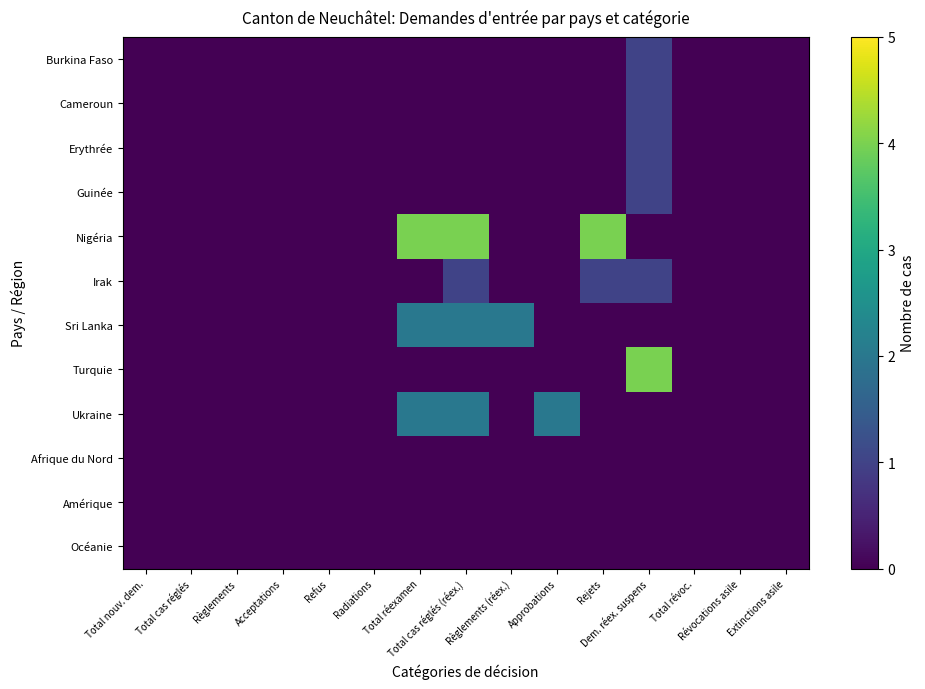

Reading right to left, extract all data points from this chart.

Burkina Faso: Extinctions asile=0	Révocations asile=0	Total révoc.=0	Dem. réex. suspens=1	Rejets=0	Approbations=0	Règlements (réex.)=0	Total cas réglés (réex.)=0	Total réexamen=0	Radiations=0	Refus=0	Acceptations=0	Règlements=0	Total cas réglés=0	Total nouv. dem.=0
Cameroun: Extinctions asile=0	Révocations asile=0	Total révoc.=0	Dem. réex. suspens=1	Rejets=0	Approbations=0	Règlements (réex.)=0	Total cas réglés (réex.)=0	Total réexamen=0	Radiations=0	Refus=0	Acceptations=0	Règlements=0	Total cas réglés=0	Total nouv. dem.=0
Erythrée: Extinctions asile=0	Révocations asile=0	Total révoc.=0	Dem. réex. suspens=1	Rejets=0	Approbations=0	Règlements (réex.)=0	Total cas réglés (réex.)=0	Total réexamen=0	Radiations=0	Refus=0	Acceptations=0	Règlements=0	Total cas réglés=0	Total nouv. dem.=0
Guinée: Extinctions asile=0	Révocations asile=0	Total révoc.=0	Dem. réex. suspens=1	Rejets=0	Approbations=0	Règlements (réex.)=0	Total cas réglés (réex.)=0	Total réexamen=0	Radiations=0	Refus=0	Acceptations=0	Règlements=0	Total cas réglés=0	Total nouv. dem.=0
Nigéria: Extinctions asile=0	Révocations asile=0	Total révoc.=0	Dem. réex. suspens=0	Rejets=4	Approbations=0	Règlements (réex.)=0	Total cas réglés (réex.)=4	Total réexamen=4	Radiations=0	Refus=0	Acceptations=0	Règlements=0	Total cas réglés=0	Total nouv. dem.=0
Irak: Extinctions asile=0	Révocations asile=0	Total révoc.=0	Dem. réex. suspens=1	Rejets=1	Approbations=0	Règlements (réex.)=0	Total cas réglés (réex.)=1	Total réexamen=0	Radiations=0	Refus=0	Acceptations=0	Règlements=0	Total cas réglés=0	Total nouv. dem.=0
Sri Lanka: Extinctions asile=0	Révocations asile=0	Total révoc.=0	Dem. réex. suspens=0	Rejets=0	Approbations=0	Règlements (réex.)=2	Total cas réglés (réex.)=2	Total réexamen=2	Radiations=0	Refus=0	Acceptations=0	Règlements=0	Total cas réglés=0	Total nouv. dem.=0
Turquie: Extinctions asile=0	Révocations asile=0	Total révoc.=0	Dem. réex. suspens=4	Rejets=0	Approbations=0	Règlements (réex.)=0	Total cas réglés (réex.)=0	Total réexamen=0	Radiations=0	Refus=0	Acceptations=0	Règlements=0	Total cas réglés=0	Total nouv. dem.=0
Ukraine: Extinctions asile=0	Révocations asile=0	Total révoc.=0	Dem. réex. suspens=0	Rejets=0	Approbations=2	Règlements (réex.)=0	Total cas réglés (réex.)=2	Total réexamen=2	Radiations=0	Refus=0	Acceptations=0	Règlements=0	Total cas réglés=0	Total nouv. dem.=0
Afrique du Nord: Extinctions asile=0	Révocations asile=0	Total révoc.=0	Dem. réex. suspens=0	Rejets=0	Approbations=0	Règlements (réex.)=0	Total cas réglés (réex.)=0	Total réexamen=0	Radiations=0	Refus=0	Acceptations=0	Règlements=0	Total cas réglés=0	Total nouv. dem.=0
Amérique: Extinctions asile=0	Révocations asile=0	Total révoc.=0	Dem. réex. suspens=0	Rejets=0	Approbations=0	Règlements (réex.)=0	Total cas réglés (réex.)=0	Total réexamen=0	Radiations=0	Refus=0	Acceptations=0	Règlements=0	Total cas réglés=0	Total nouv. dem.=0
Océanie: Extinctions asile=0	Révocations asile=0	Total révoc.=0	Dem. réex. suspens=0	Rejets=0	Approbations=0	Règlements (réex.)=0	Total cas réglés (réex.)=0	Total réexamen=0	Radiations=0	Refus=0	Acceptations=0	Règlements=0	Total cas réglés=0	Total nouv. dem.=0